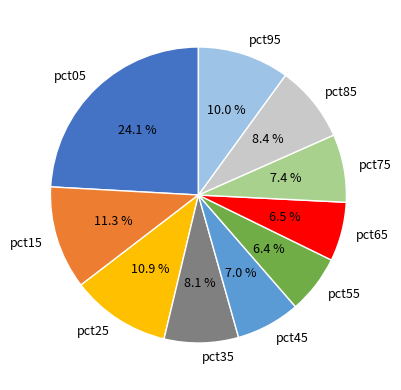

What is the total percentage of pct75 and pct55?

13.8%